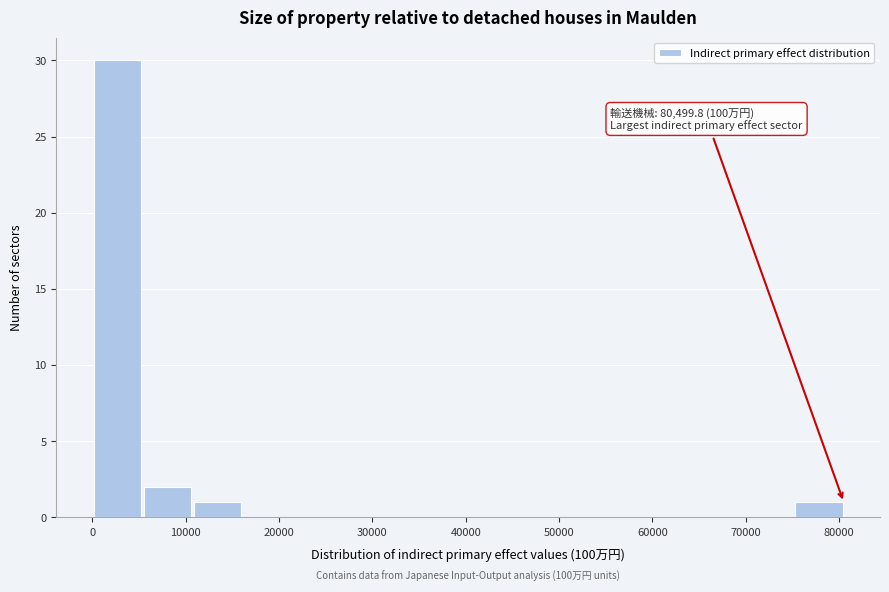

Which range on the x-axis has the tallest bar?

0 to 5000